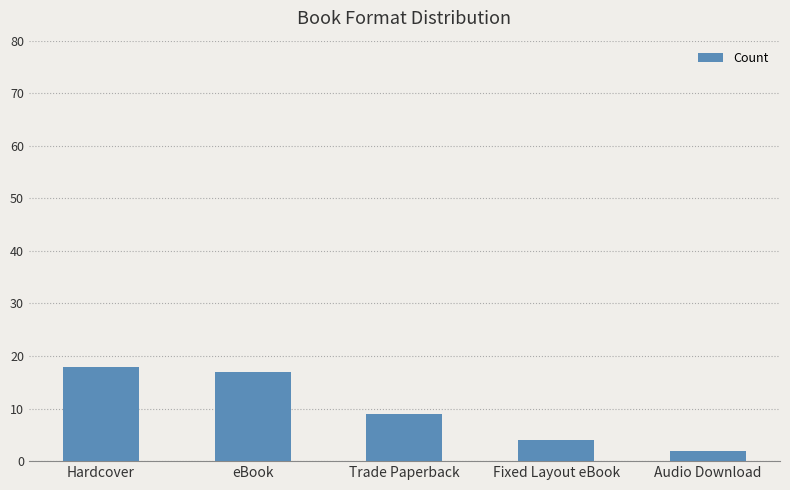

Reading right to left, transcribe all the data shown in this chart.

2	4	9	17	18